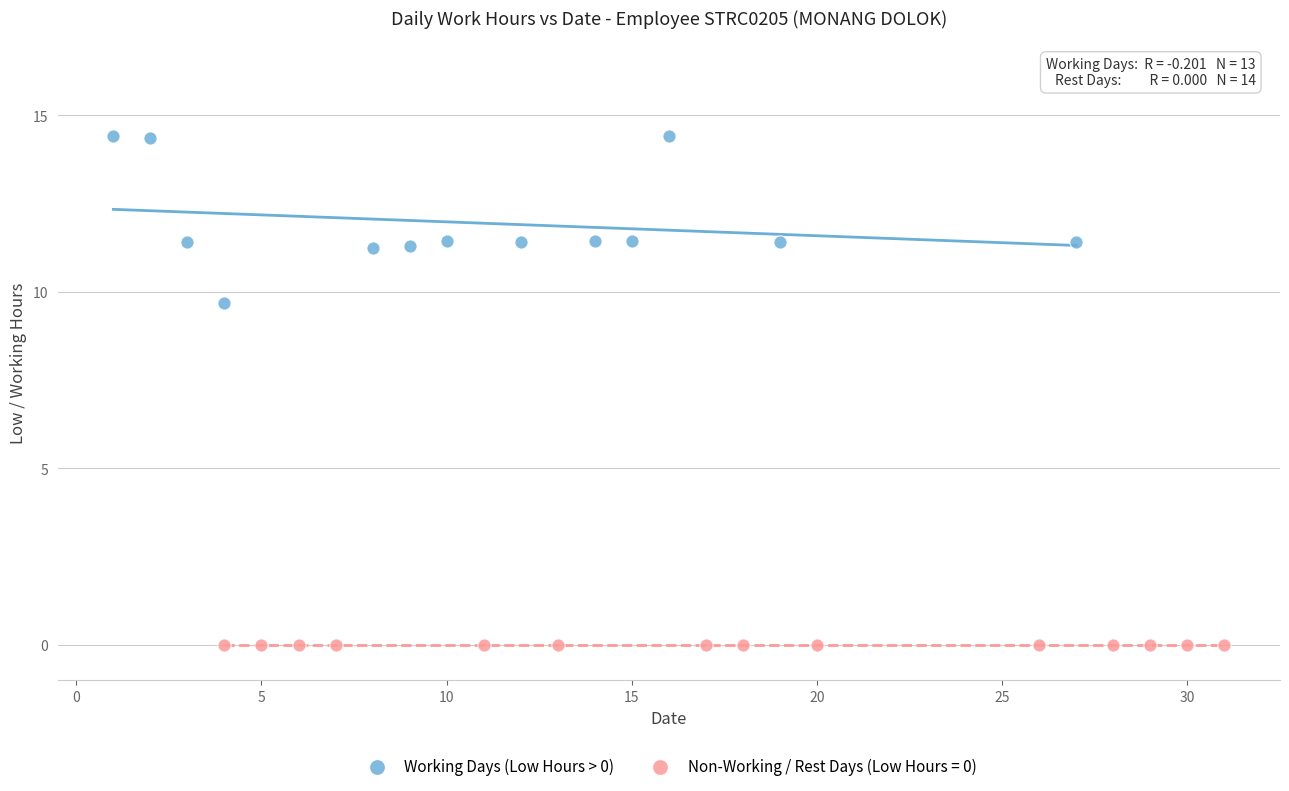

Which series contains the highest Y value?

Working Days (Low Hours > 0)